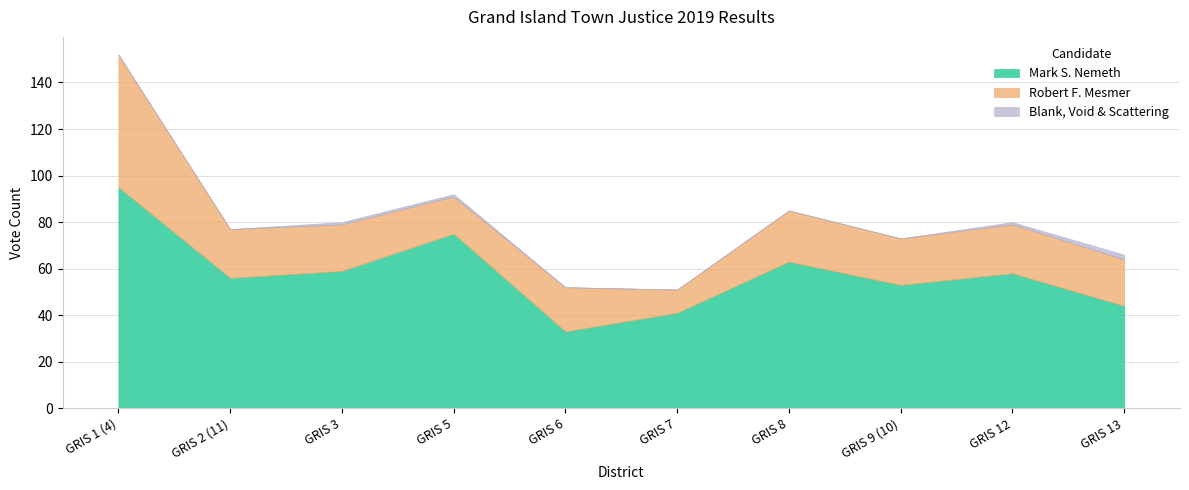

The Robert F. Mesmer series shows 96 at GRIS 1 (4). True or false?

False